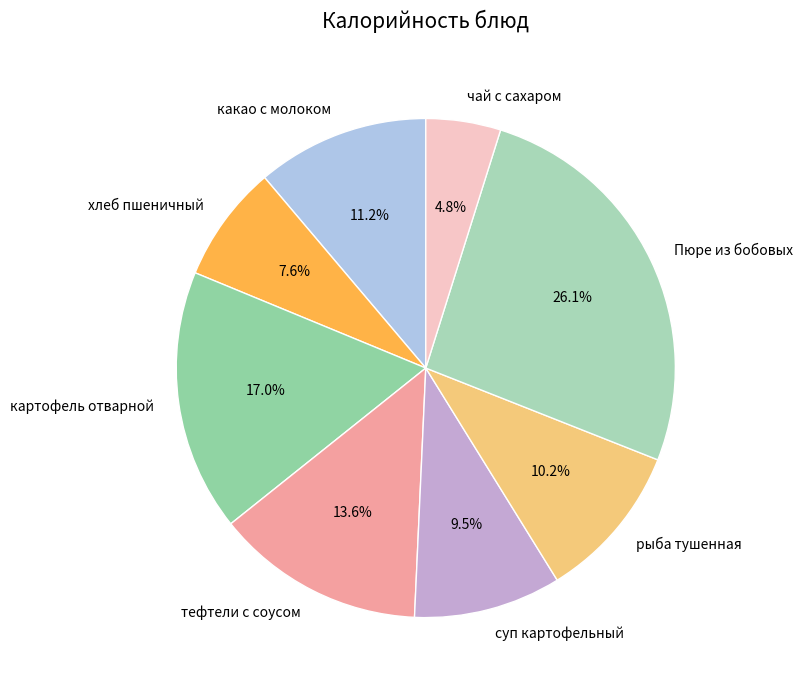

True or false: тефтели с соусом accounts for 14% of the total.

True